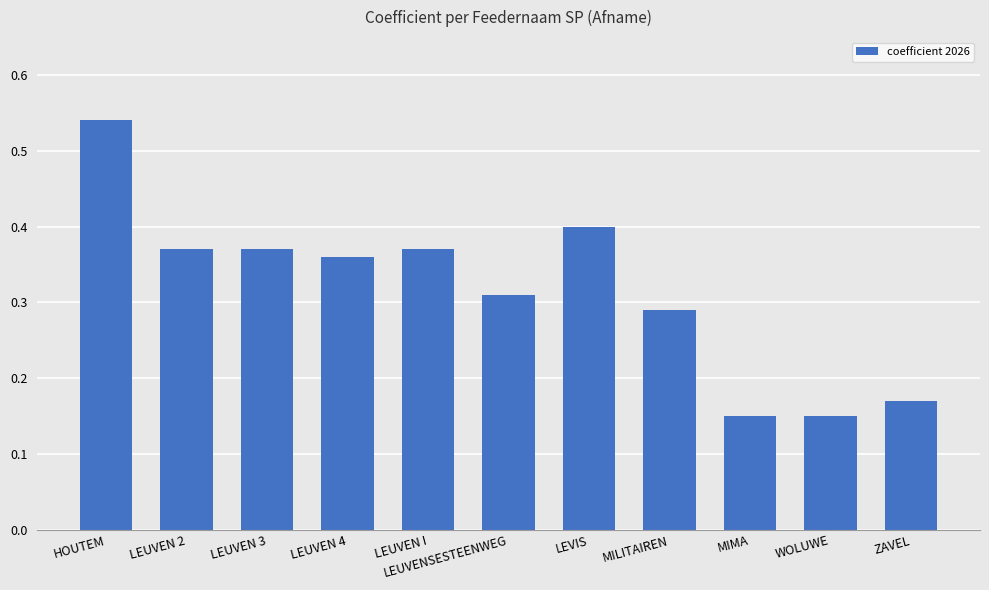

What is the label of the 7th bar from the left?

LEVIS